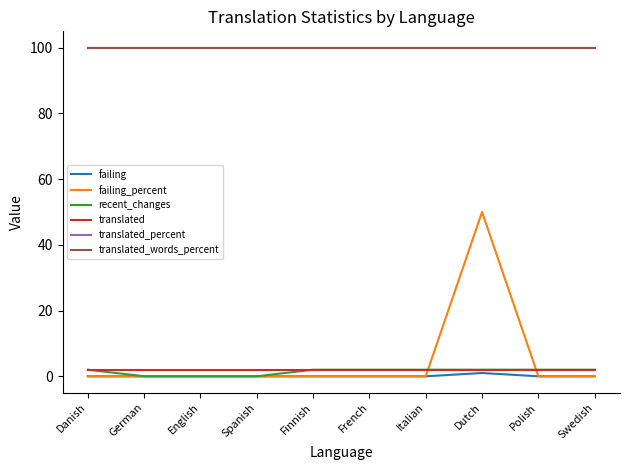

Between Danish and Finnish, which series saw the biggest shift?

failing